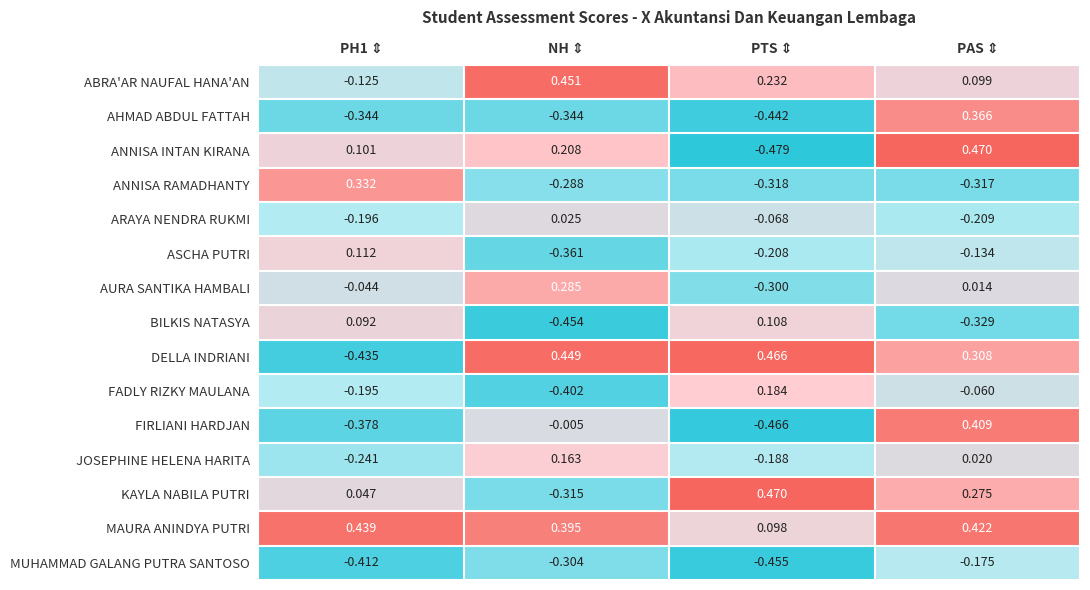

Which series has the largest range (max minus min)?

ANNISA INTAN KIRANA